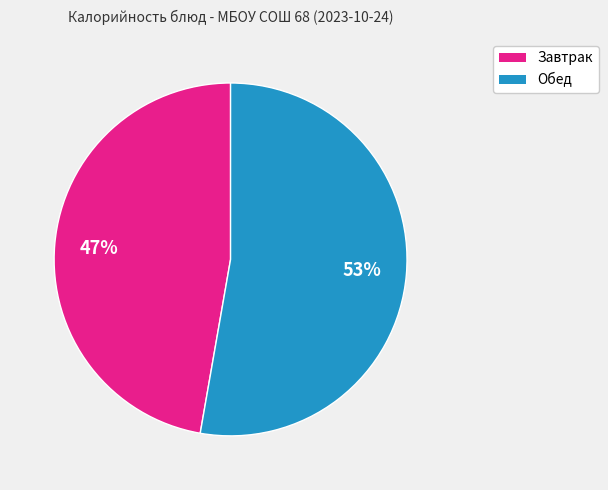

To the nearest percent, what is the average slice percentage?

50%